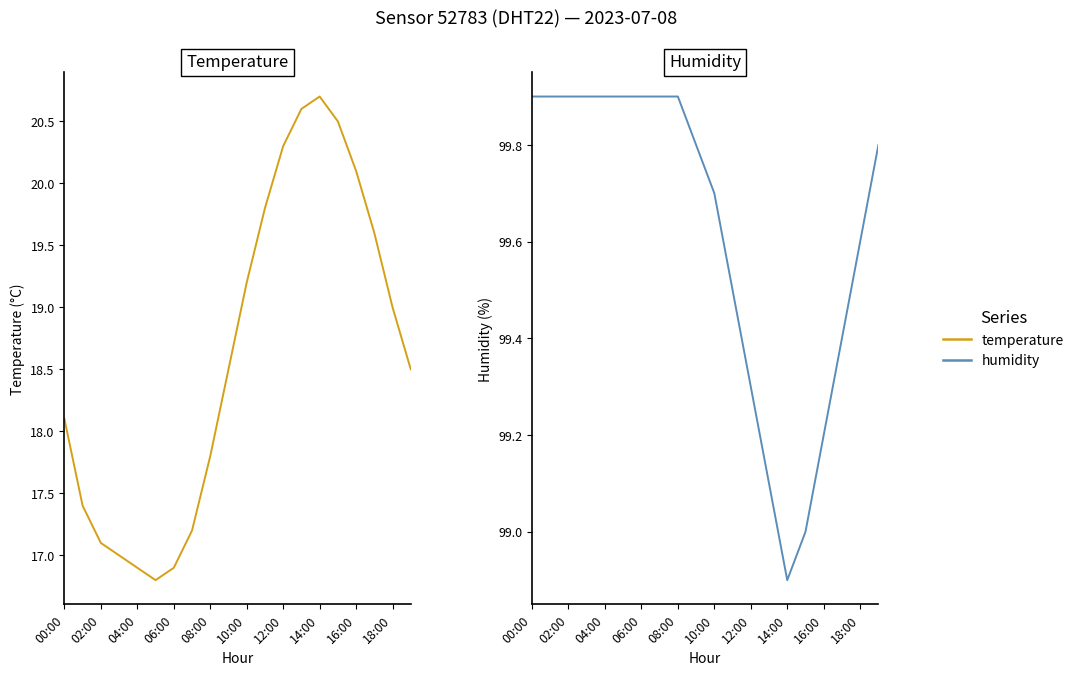

What is the value of the temperature point at the 19th from the left?

19.0